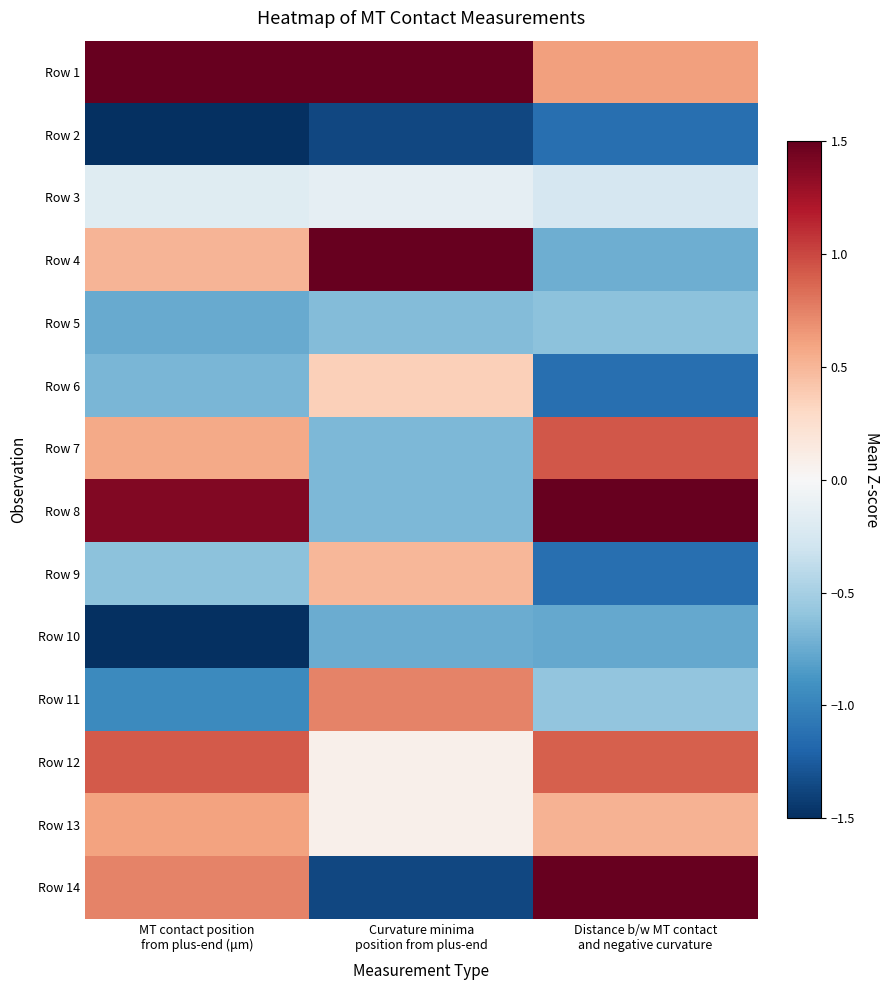

Which has a higher value, Distance b/w MT contact
and negative curvature or Curvature minima
position from plus-end?

Curvature minima
position from plus-end